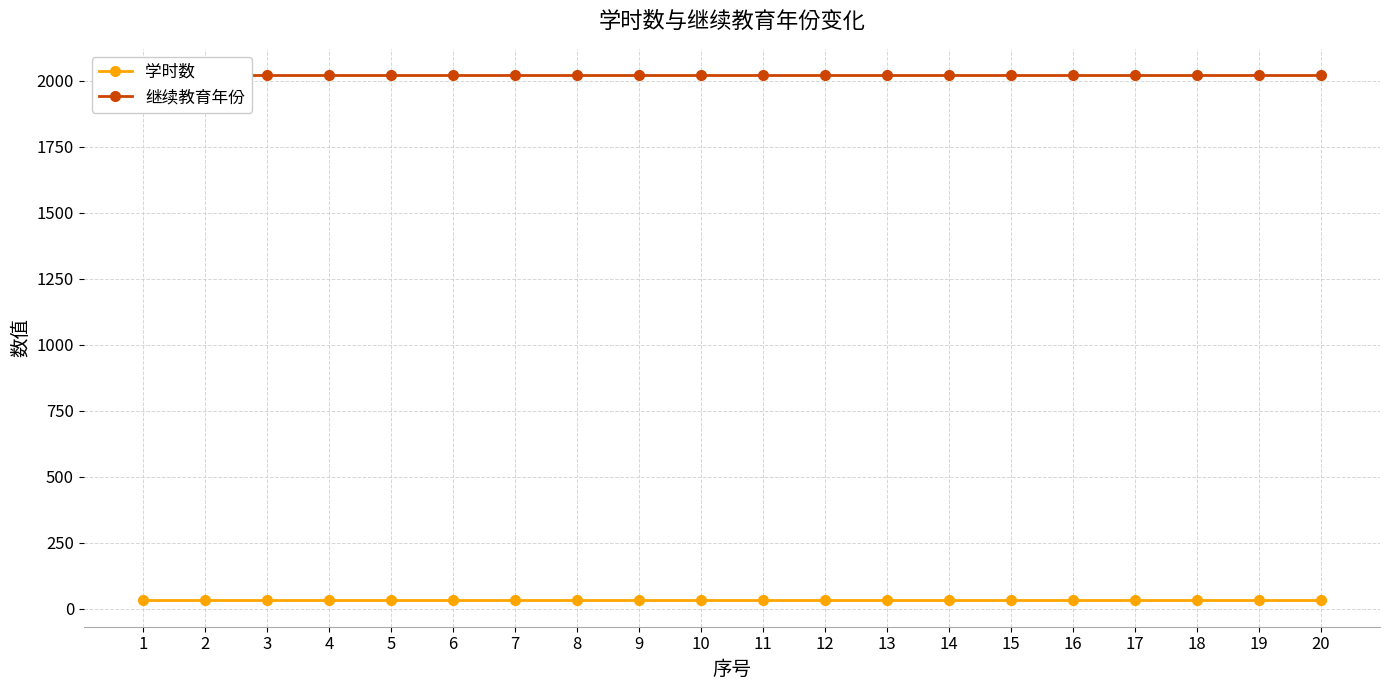

Which series has the largest total across all categories?

继续教育年份